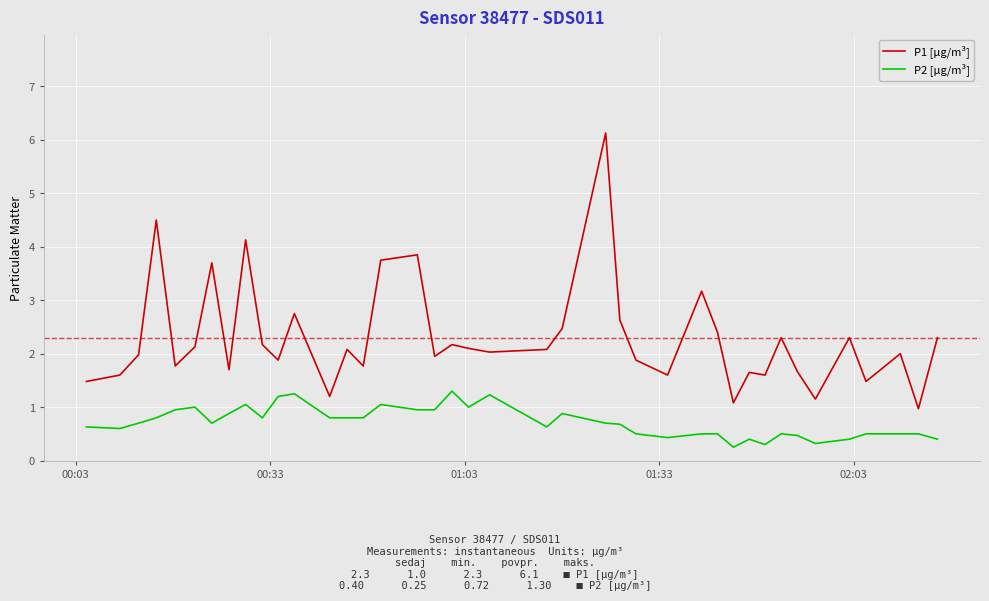

What is the difference between the maximum and minimum values in the P1 [µg/m³] series?

5.2